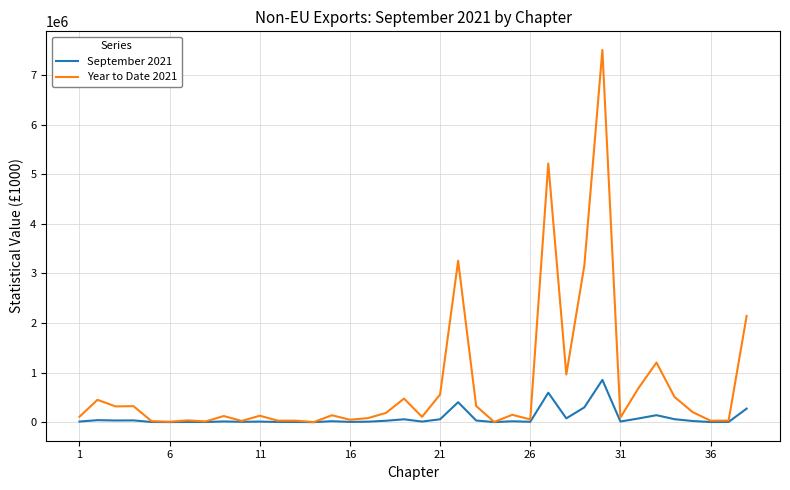

Which series has the largest total across all categories?

Year to Date 2021